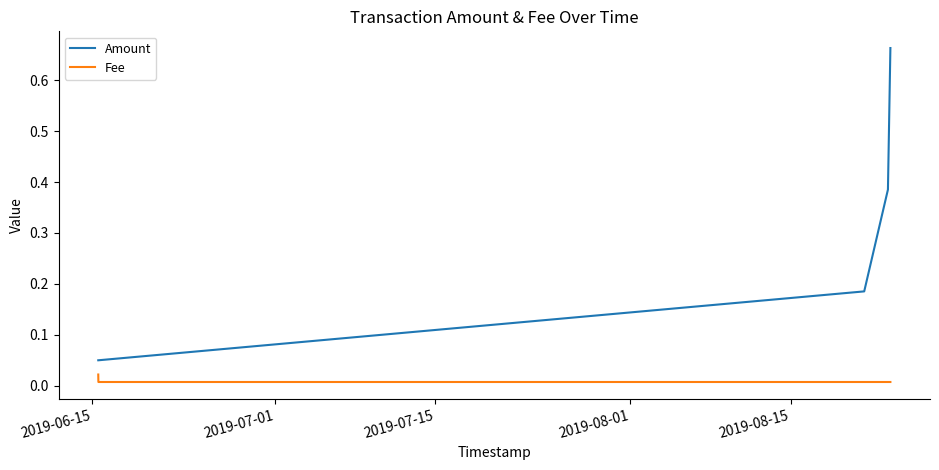

True or false: Amount has more than 2 interior local peaks.

False